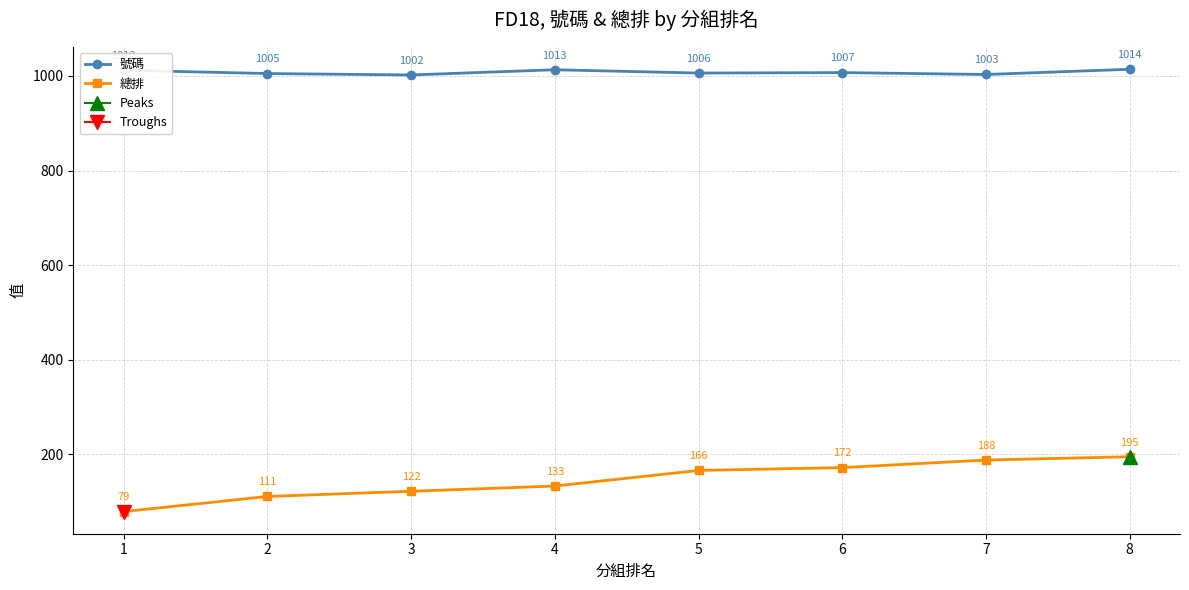

At 8, list the series in order from smallest to largest.

總排, 號碼